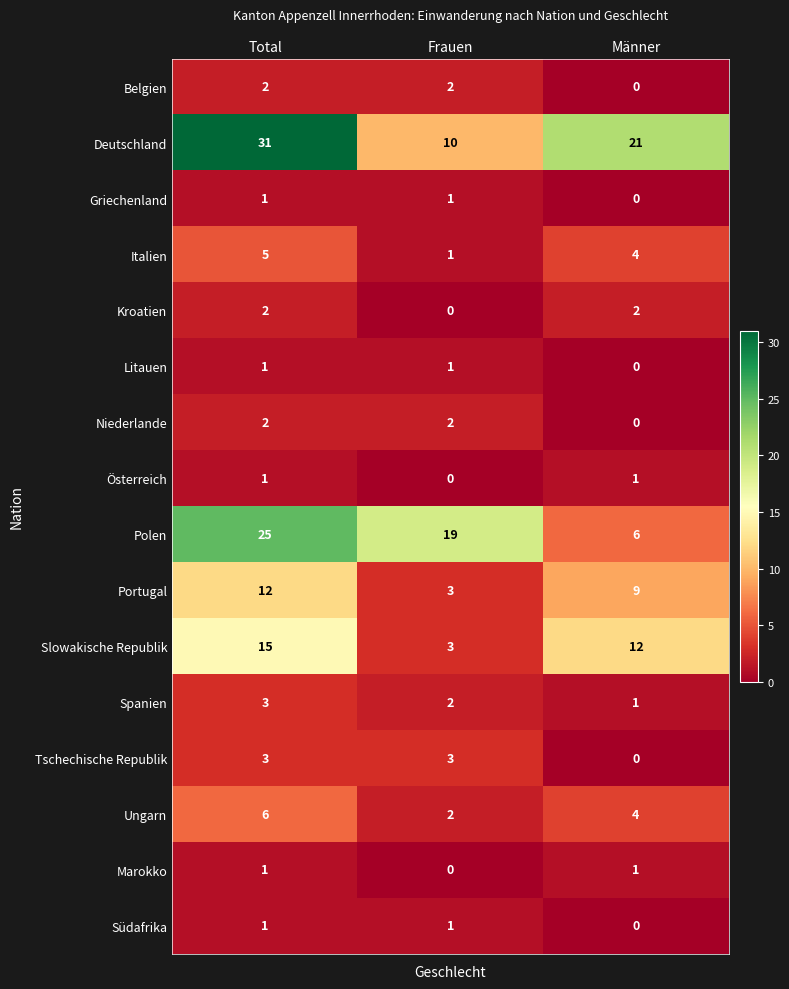

Where does the Portugal series first go above 9?

Total